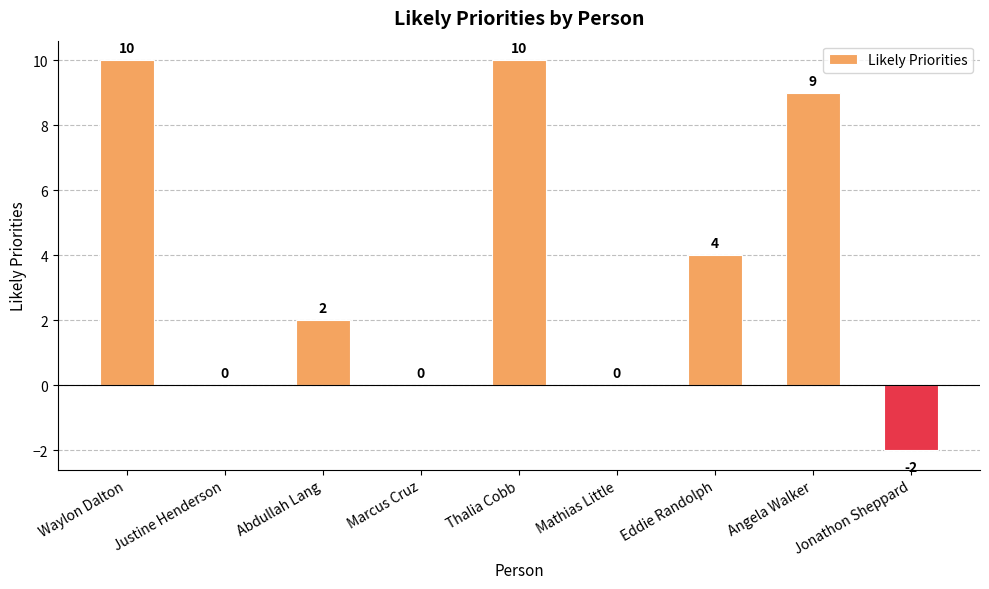

How many series are shown in this chart?

1